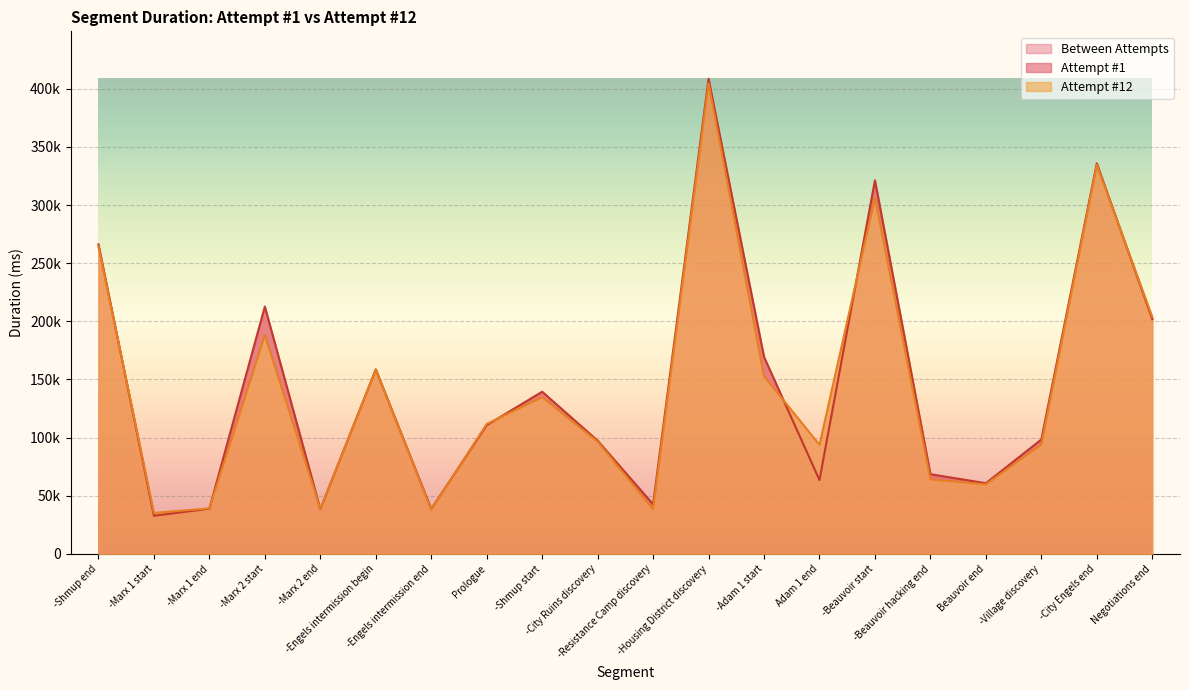

Reading left to right, transcribe all the data shown in this chart.

Attempt #1: 266164	32807	38922	212676	38566	158691	38726	110712	139481	97390	42635	408472	169377	63529	321273	68545	60797	98390	335825	201921
Attempt #12: 264481	35276	39187	188350	38877	158414	38127	111704	134941	96515	38530	404534	152914	93725	306342	64134	59822	94176	334526	203724